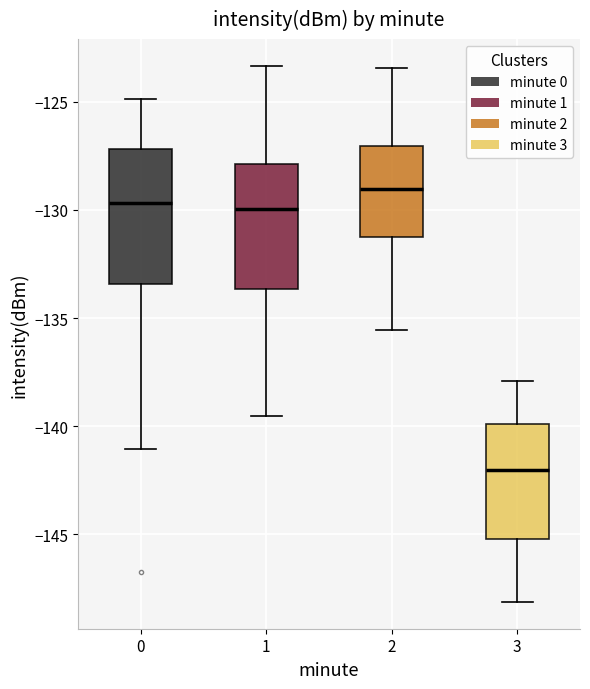

Reading left to right, transcribe this box plot: for each box, give where its median line is, the range the box spans, and where its two whiskers end, as read against the y-axis. The values are not printed on the chart, so give them approximately, as read against the axis.

0: median -129.5, box -133.5 to -127.0, whiskers -141.0 to -125.0
1: median -130.0, box -133.5 to -128.0, whiskers -139.5 to -123.5
2: median -129.0, box -131.0 to -127.0, whiskers -135.5 to -123.5
3: median -142.0, box -145.0 to -140.0, whiskers -148.0 to -138.0